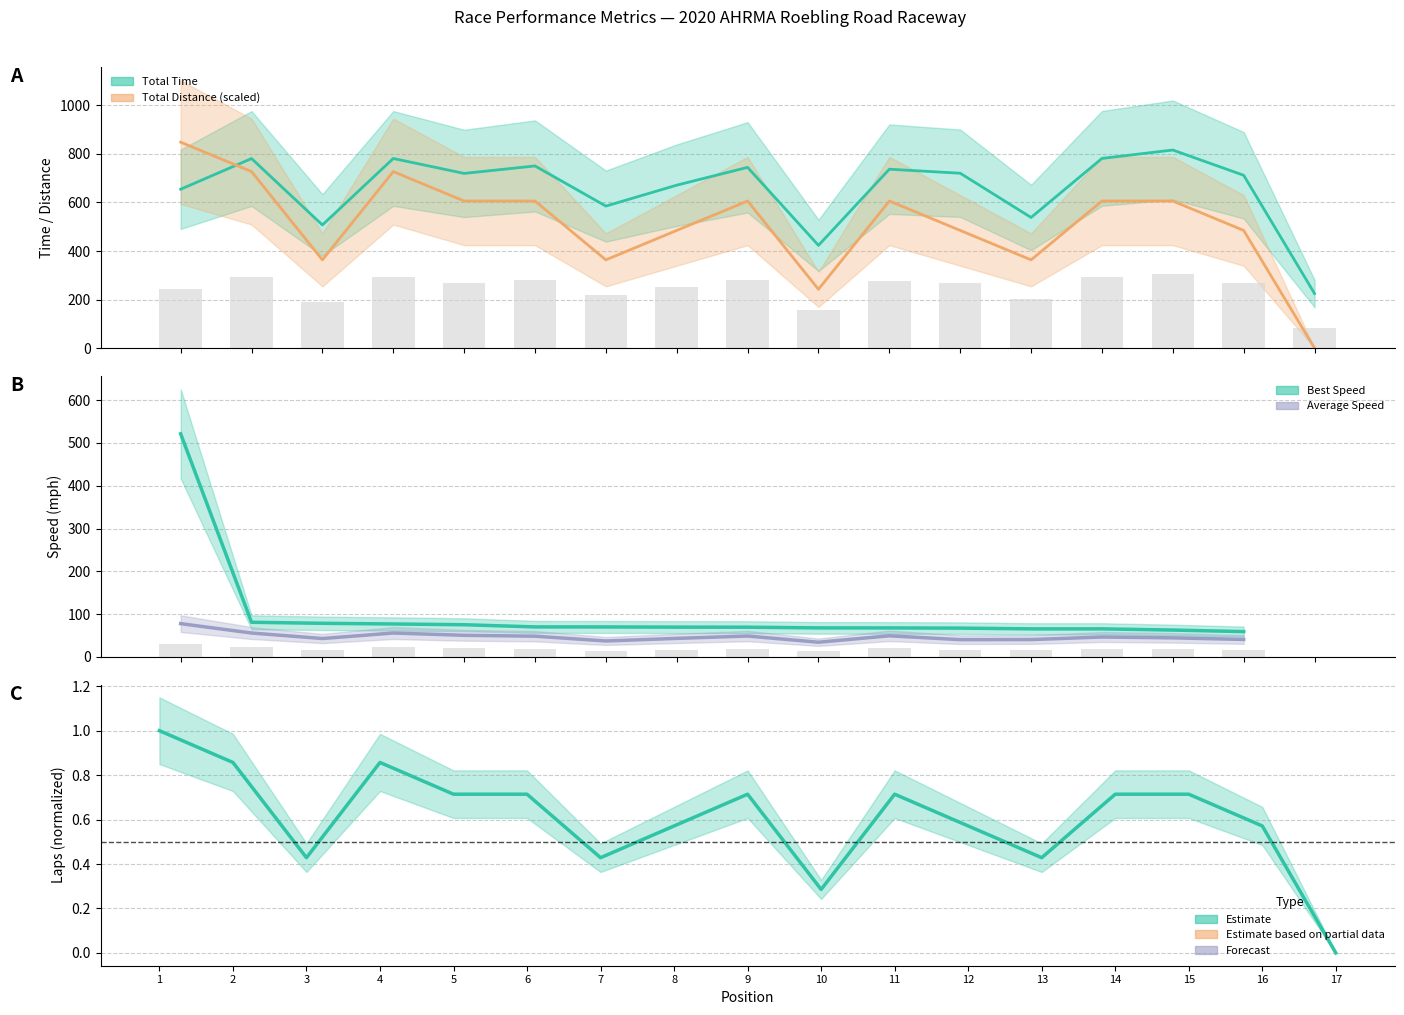

List the labels in order of Total Laps value, smallest first.

17, 10, 3, 7, 13, 8, 12, 16, 5, 6, 9, 11, 14, 15, 2, 4, 1